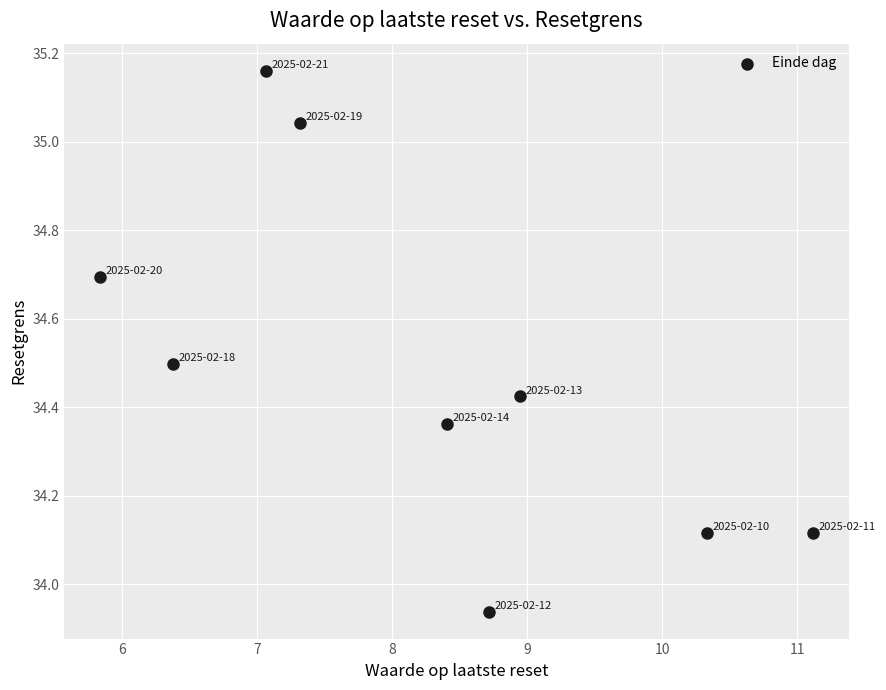

What is the average X value?

8.2